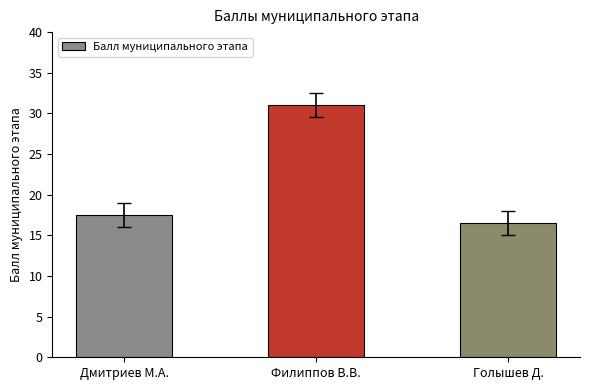

What is the maximum value shown in the chart?

31.0